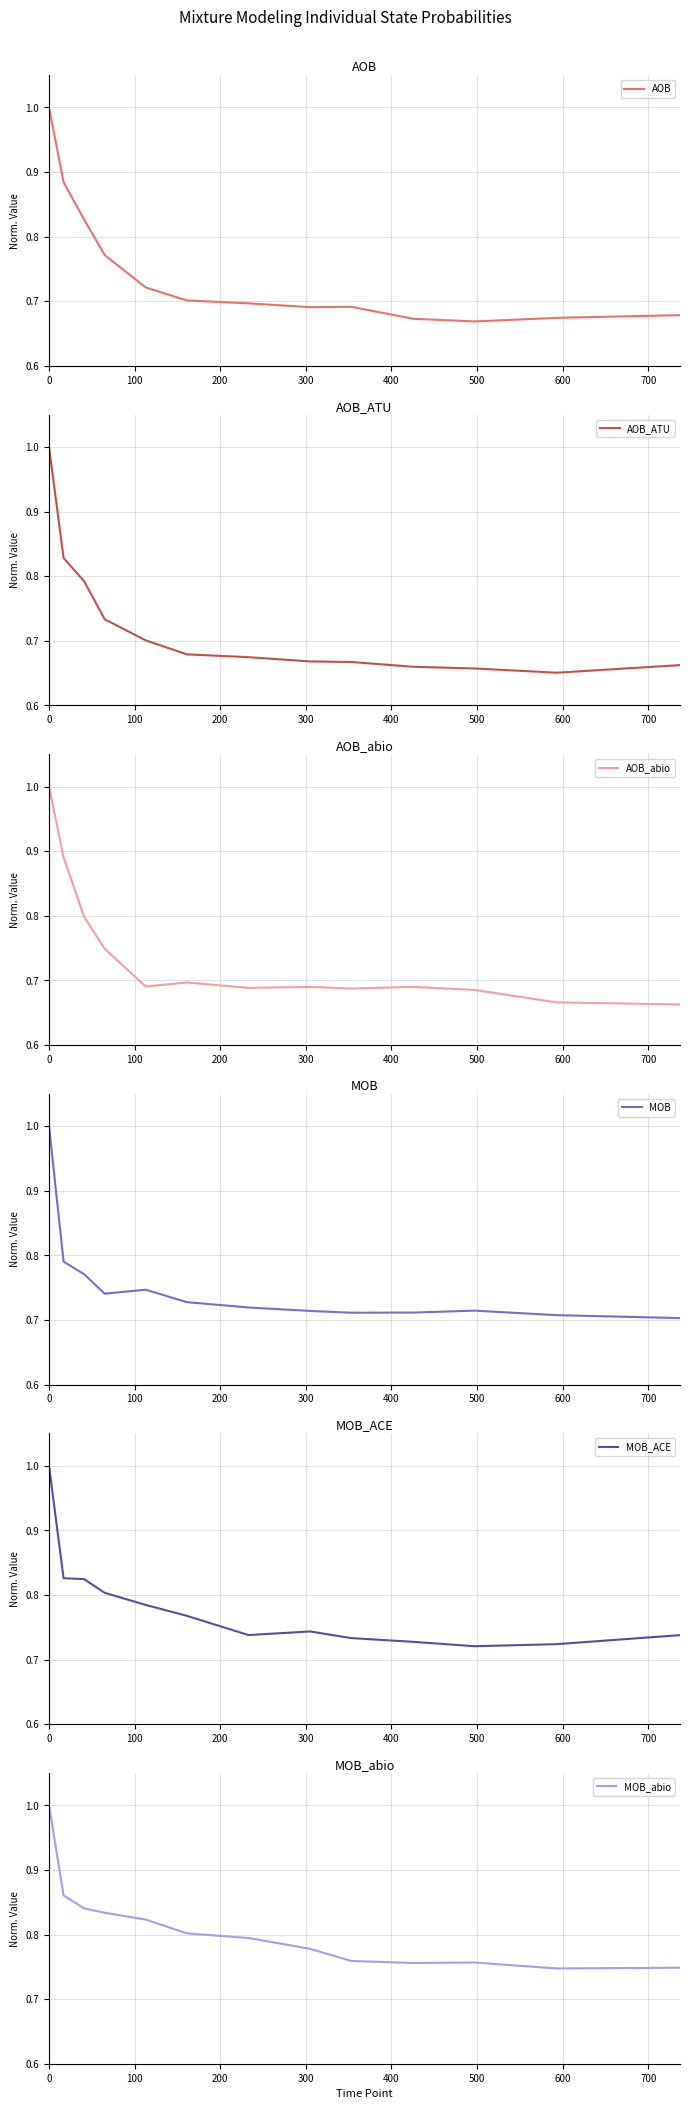

After their last crossing, which series has the higher values: AOB_abio or AOB_ATU?

AOB_abio